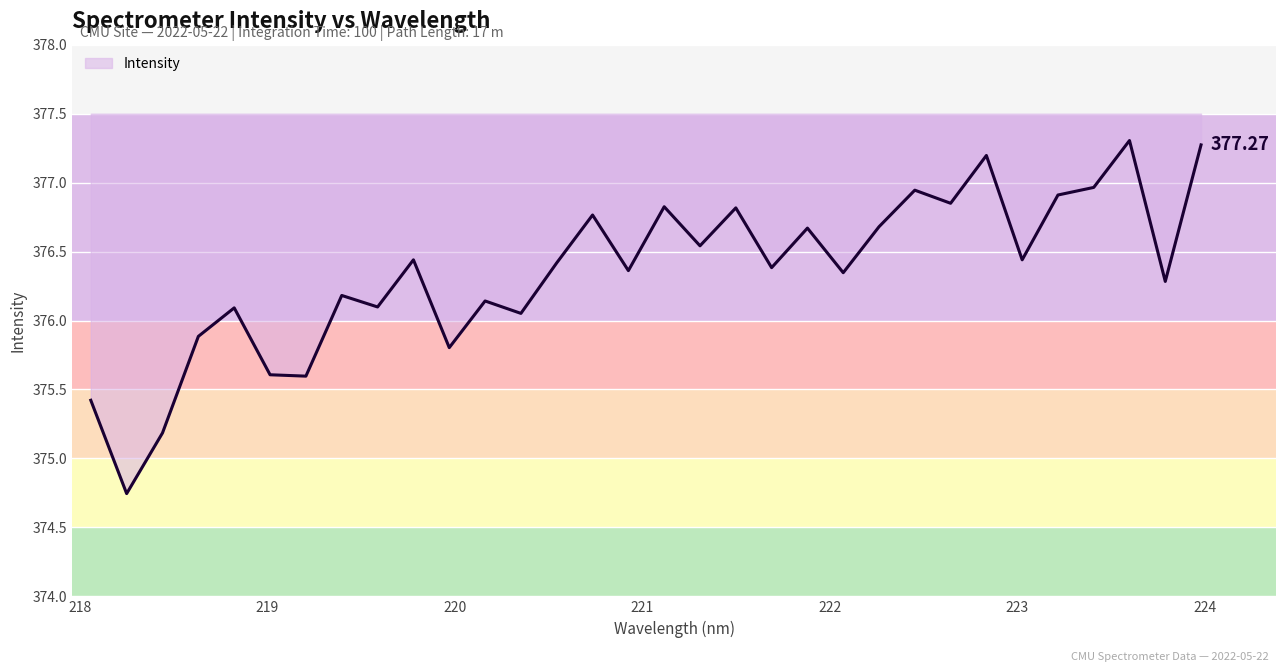

How many values exceed 376?

25